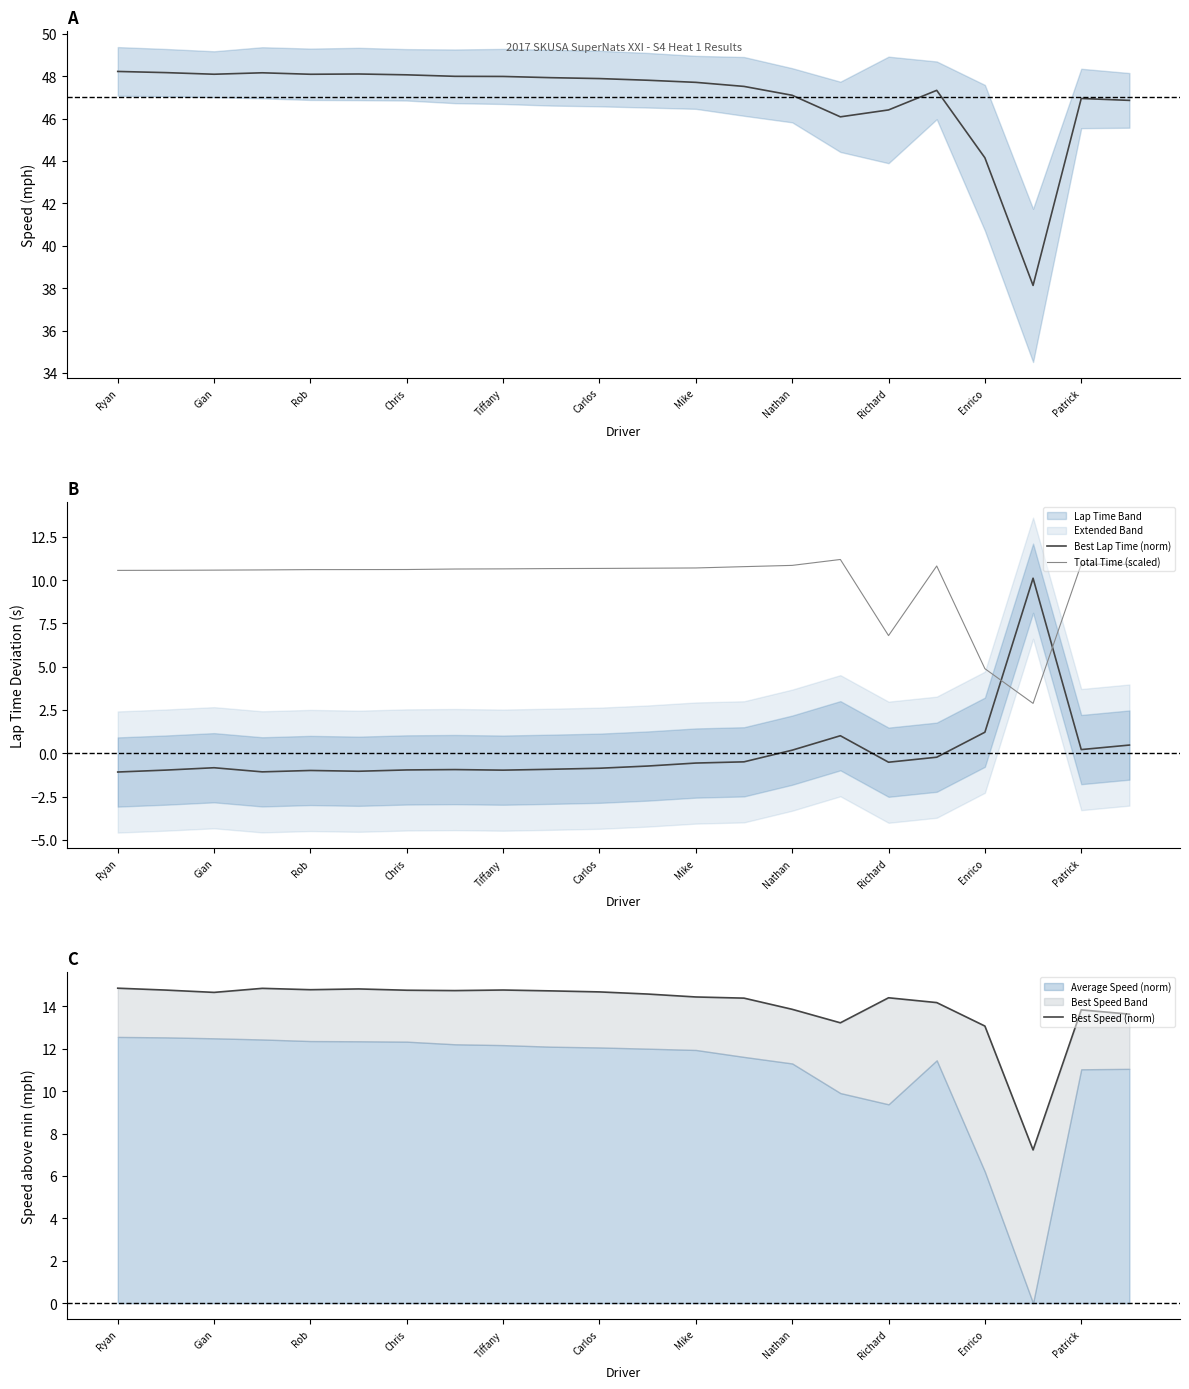

At which label is Total Time (scaled) closest to 7?

Richard